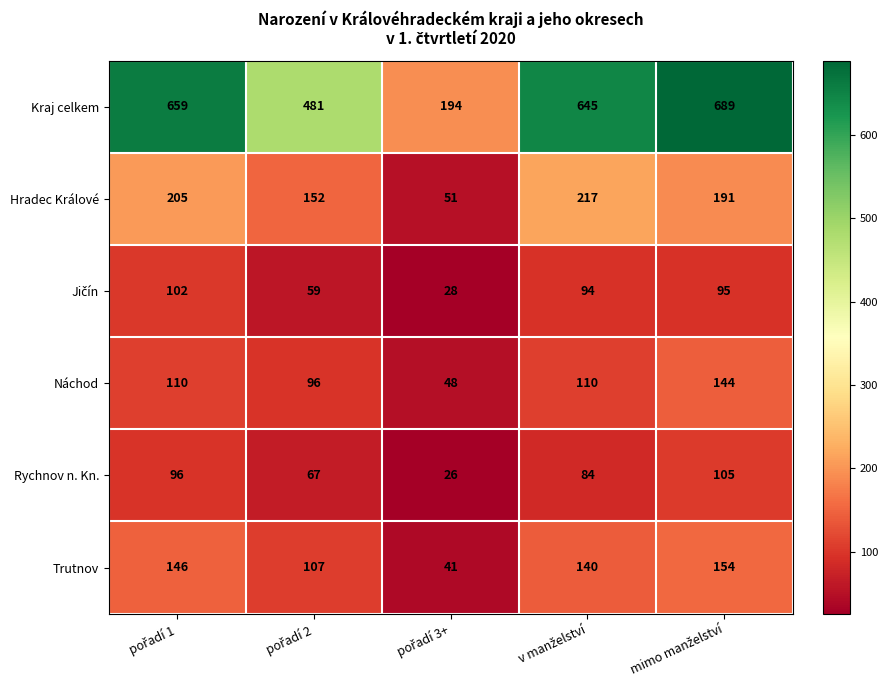

Which series has the largest range (max minus min)?

Kraj celkem